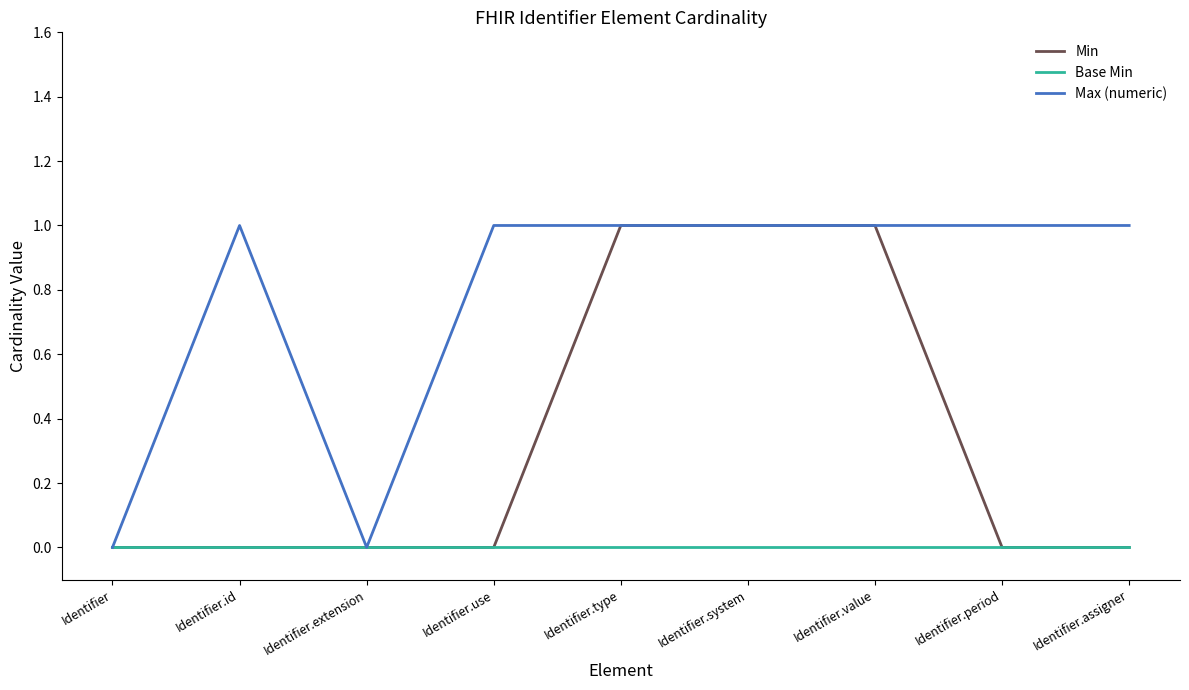

The Max (numeric) series shows 2 at Identifier.id. True or false?

False